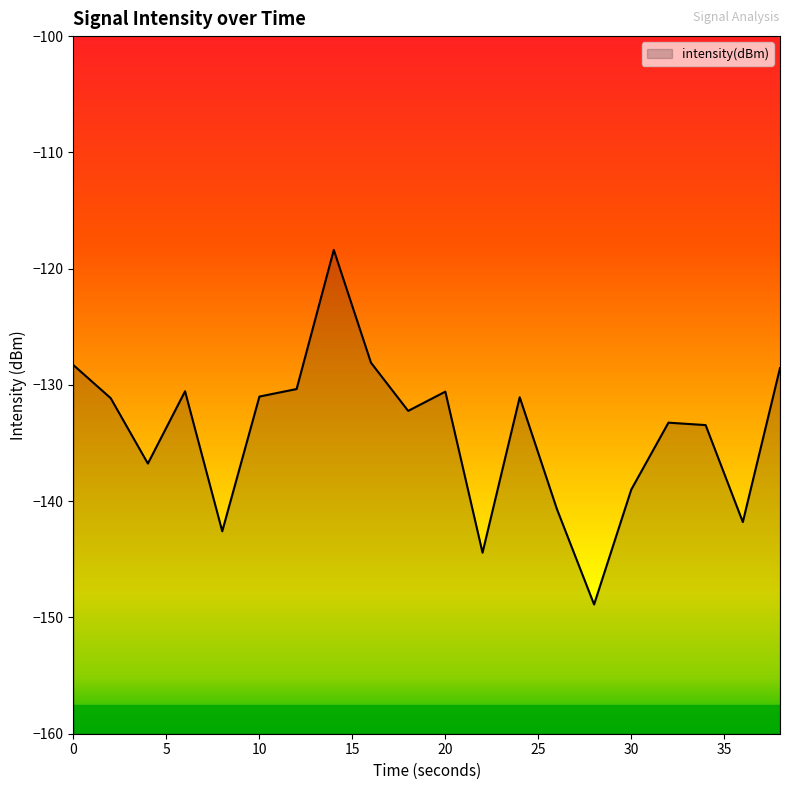

The chart shows a value of -247.6 at 36. True or false?

False